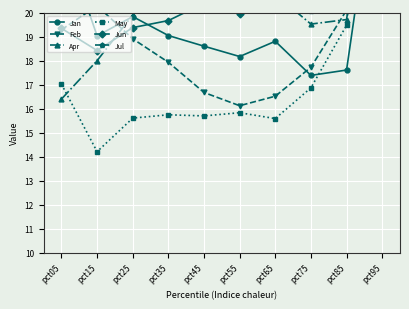

Which series has the widest spread of values?

Jun